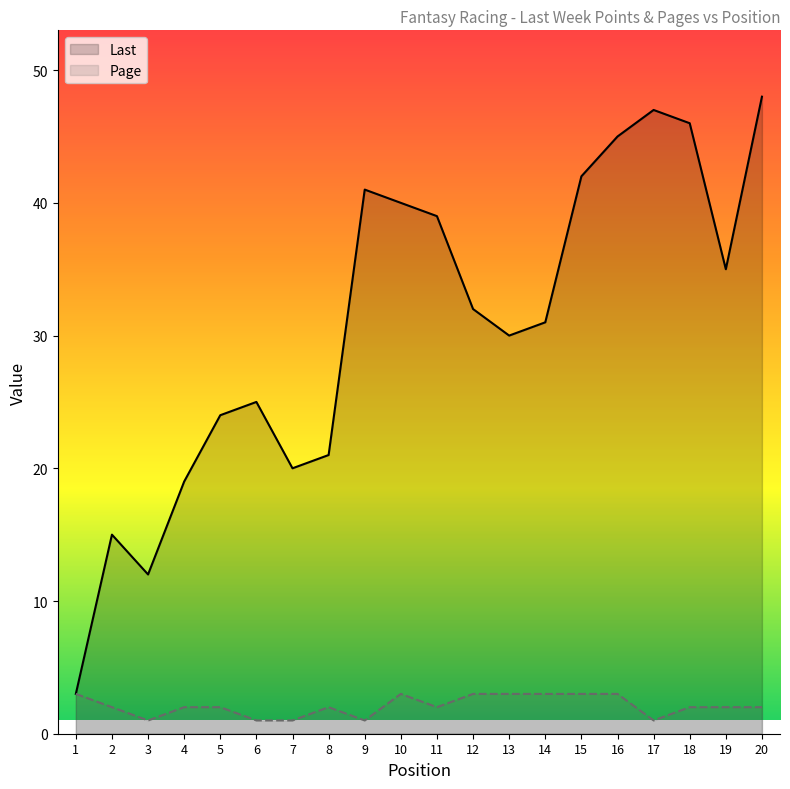

True or false: Page has a value of 3 at 10.

True